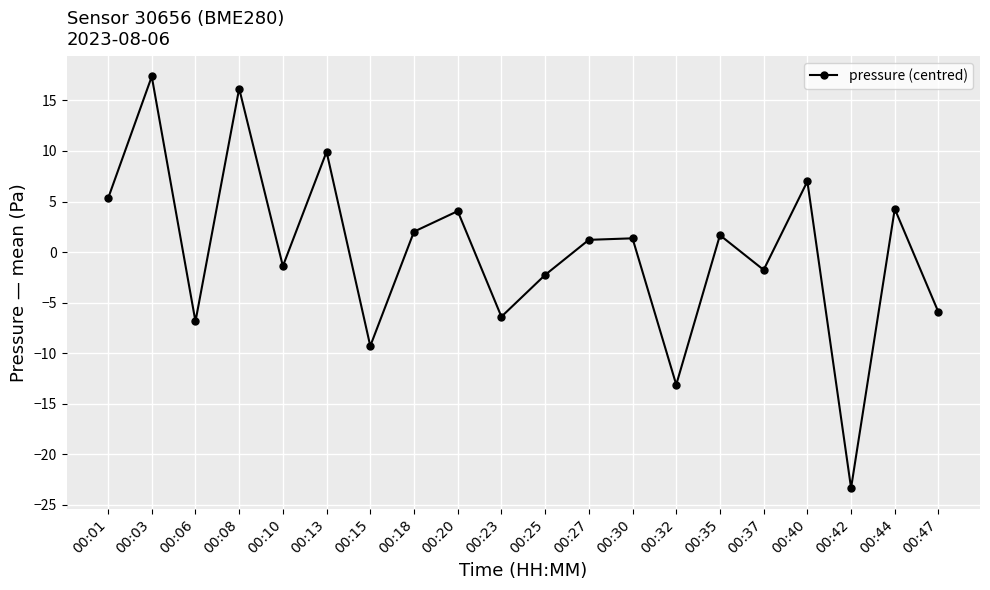

Between 00:23 and 00:03, which is larger?

00:03